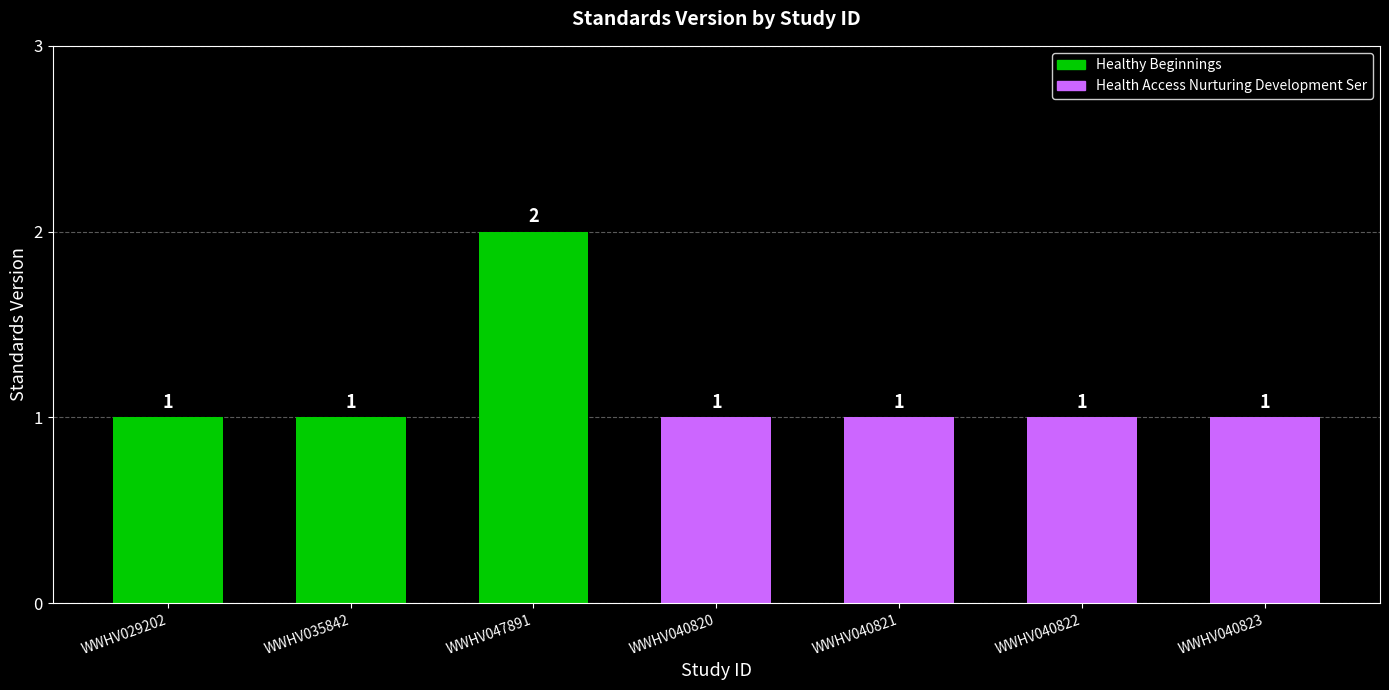

How many bars are there in total?

7